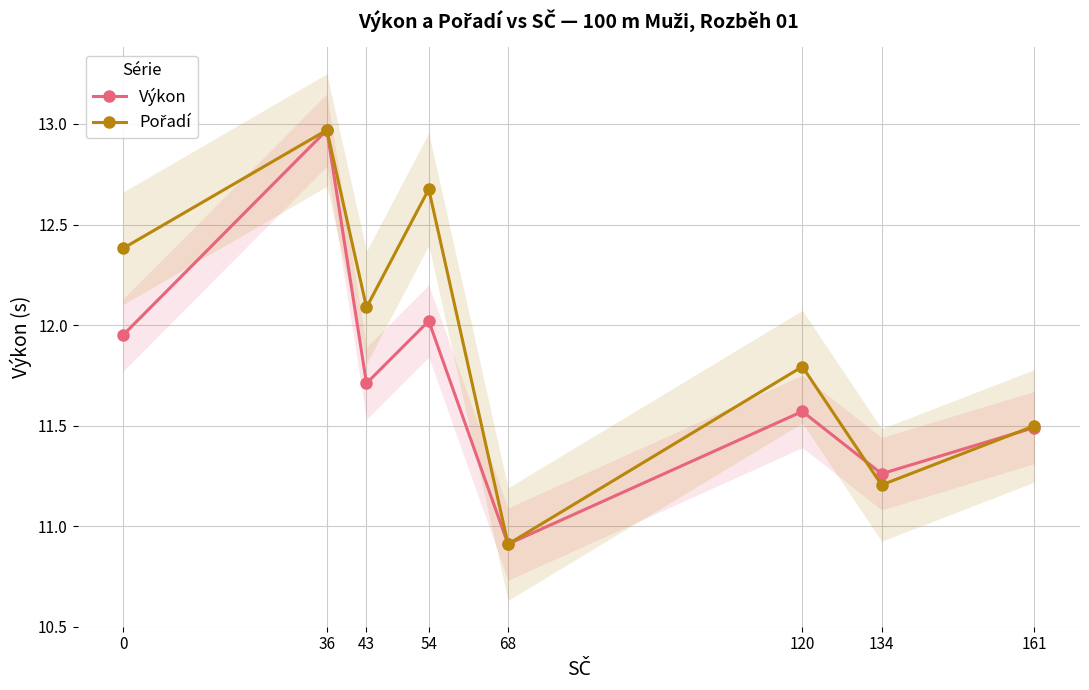

True or false: Výkon has more than 0 interior local peaks.

True